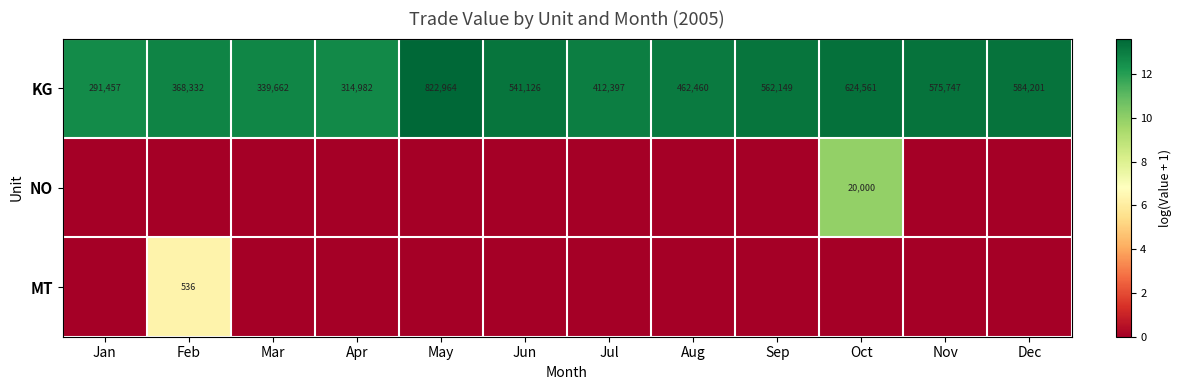

True or false: KG has a value of 229815 at Feb.

False